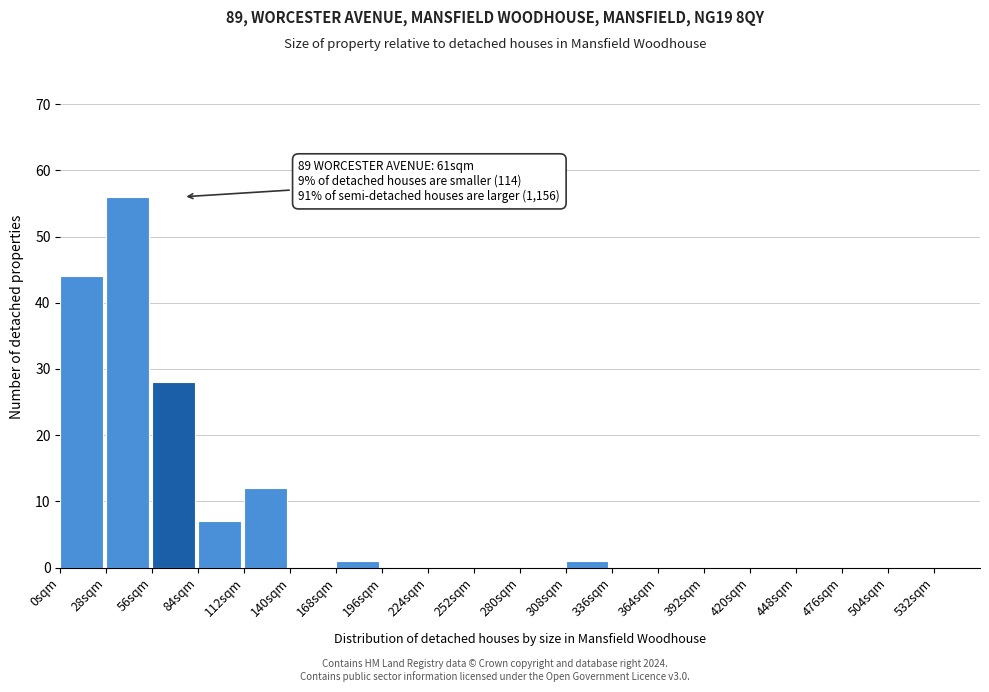

Which range on the x-axis has the tallest bar?

28 to 56